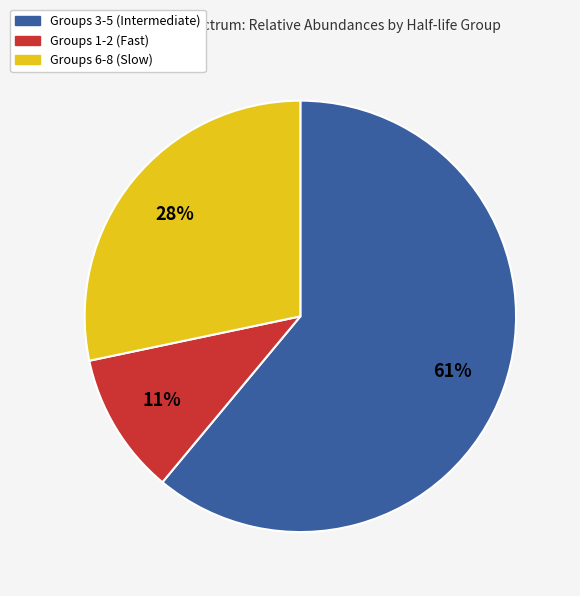

Is there any slice that represents more than half of the pie?

Yes